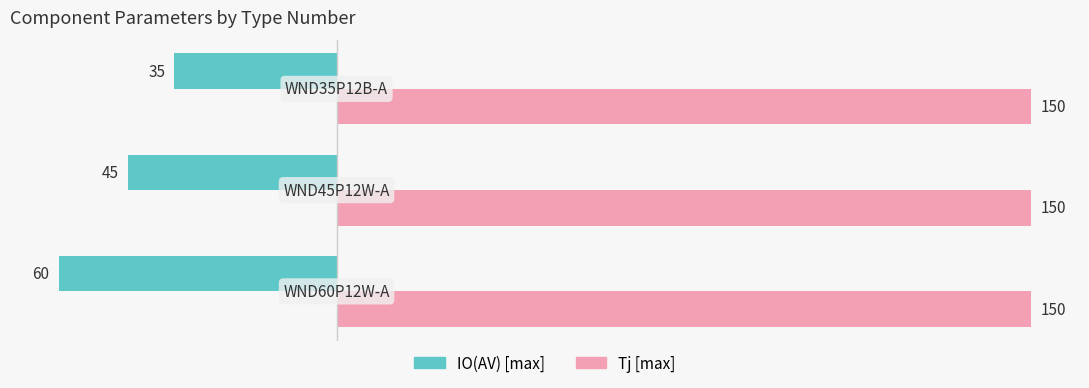

List the series in order of their overall mean, highest first.

Tj [max], IO(AV) [max]